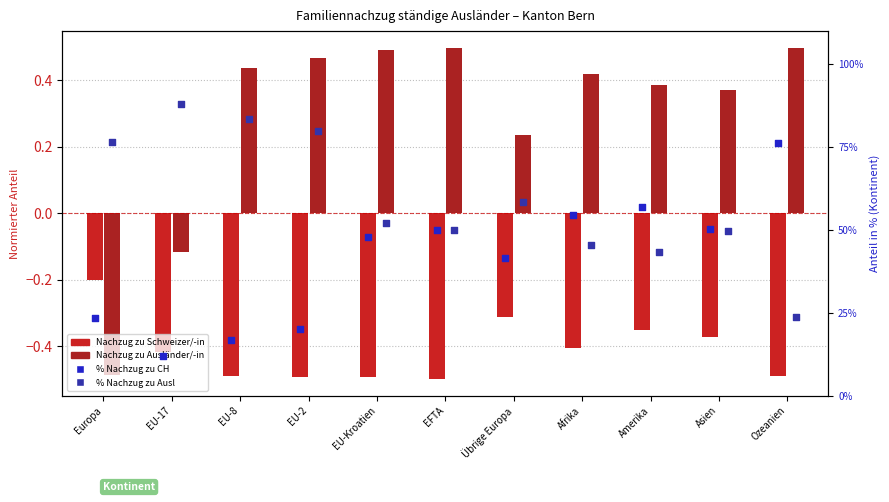

Which series reaches the minimum Y coordinate?

Nachzug zu Schweizer/-in